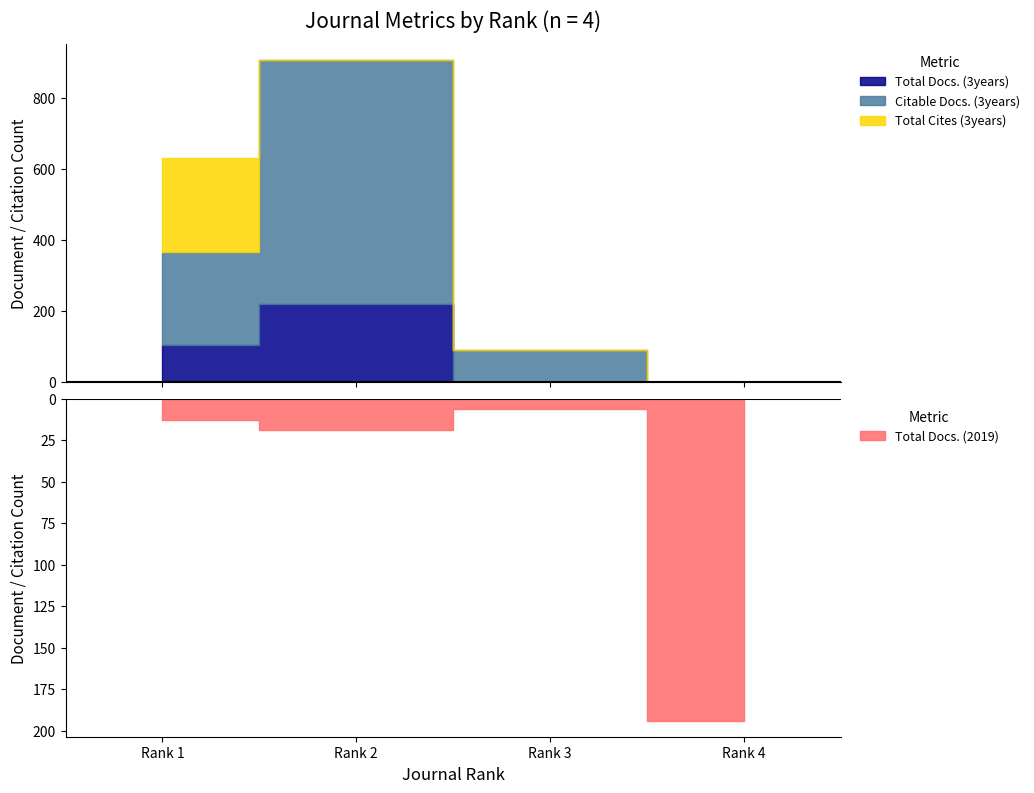

What is the value of the Total Docs. (3years) point at the 2nd from the left?

218